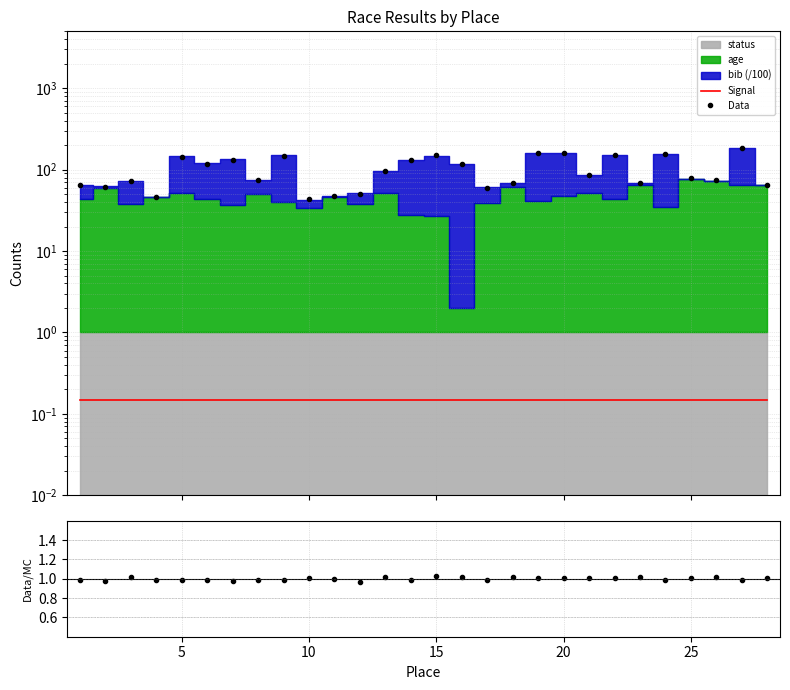

Reading right to left, extract all data points from this chart.

Signal: 0.1	0.1	0.1	0.1	0.1	0.1	0.1	0.1	0.1	0.1	0.1	0.1	0.1	0.1	0.1	0.1	0.1	0.1	0.1	0.1	0.1	0.1	0.1	0.1	0.1	0.1	0.1	0.1
Data: 65.1	185.2	74.5	78.0	155.3	68.8	149.8	85.7	161.1	161.8	68.8	60.3	118.6	152.9	130.7	97.1	49.9	47.5	43.1	147.9	73.6	132.0	118.9	143.7	45.8	73.1	61.9	64.1
Data/MC: 1.0	1.0	1.0	1.0	1.0	1.0	1.0	1.0	1.0	1.0	1.0	1.0	1.0	1.0	1.0	1.0	1.0	1.0	1.0	1.0	1.0	1.0	1.0	1.0	1.0	1.0	1.0	1.0